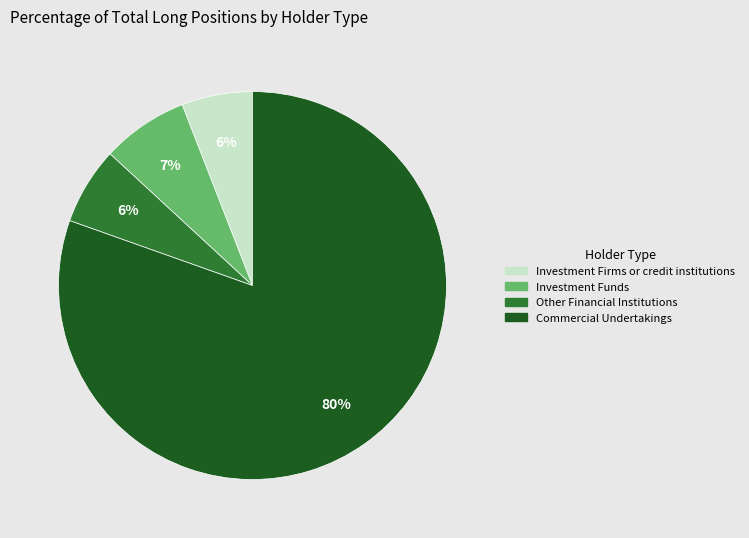

To the nearest percent, what is the difference between the largest and smallest slice percentages?

75%